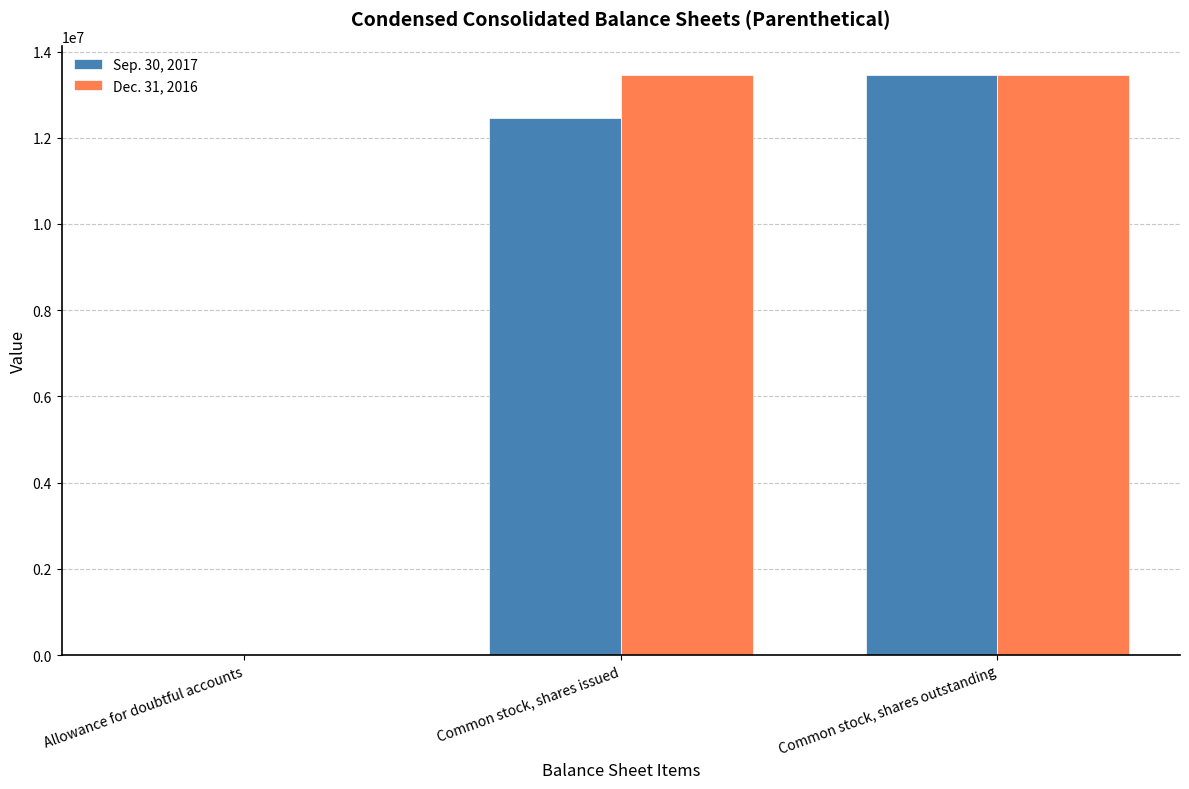

The value of Sep. 30, 2017 at Common stock, shares issued is 3804778. True or false?

False